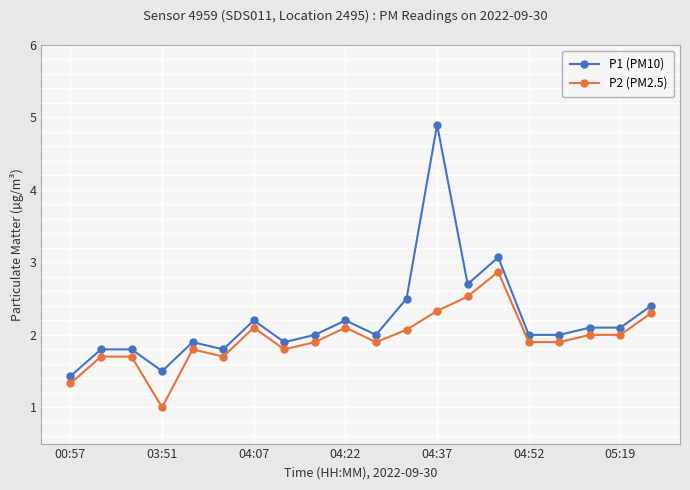

What is the difference between the second highest and second lowest values in the P2 (PM2.5) series?

1.2